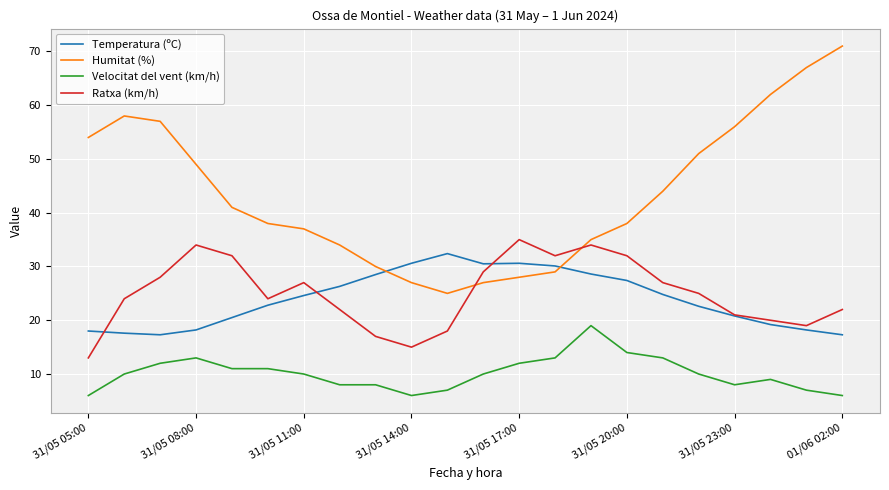

Which series has the widest spread of values?

Humitat (%)